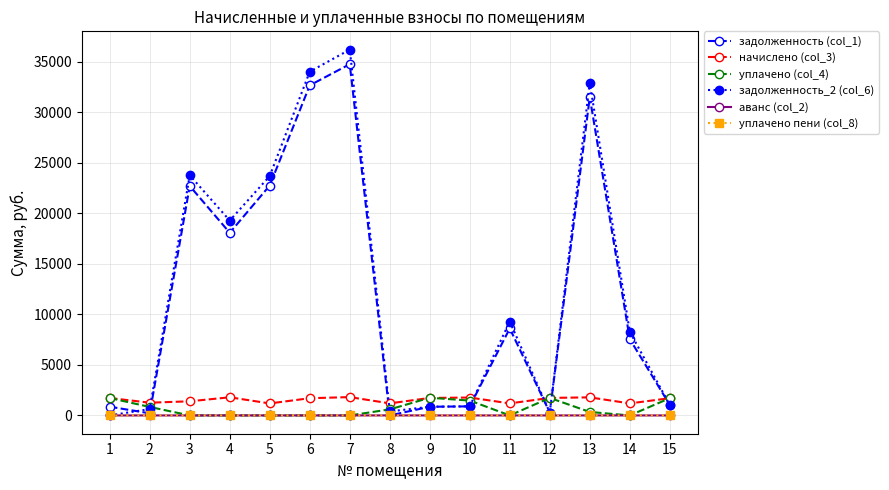

True or false: задолженность_2 (col_6) has more than 2 points higher than both neighbors.

True